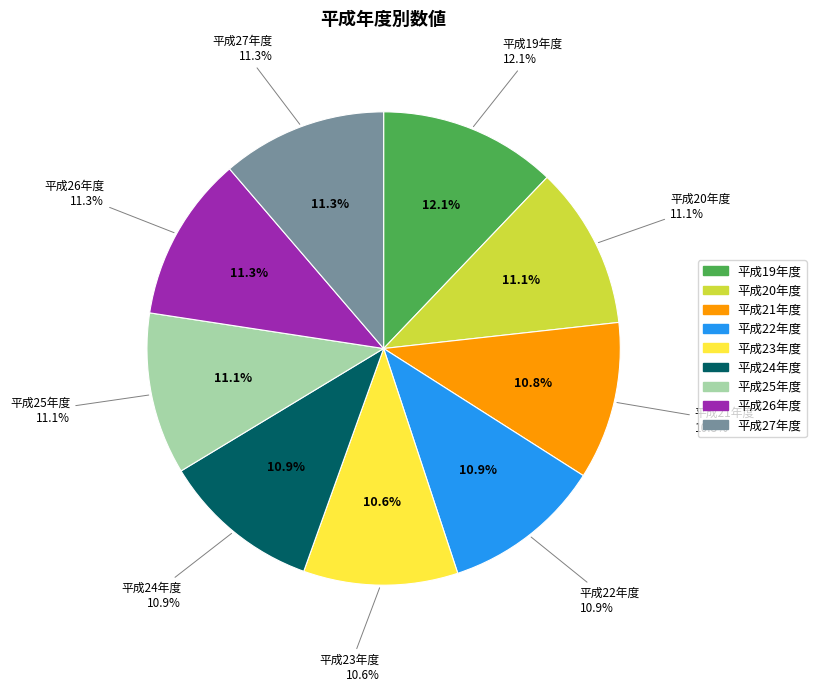

Is there any slice that represents more than half of the pie?

No